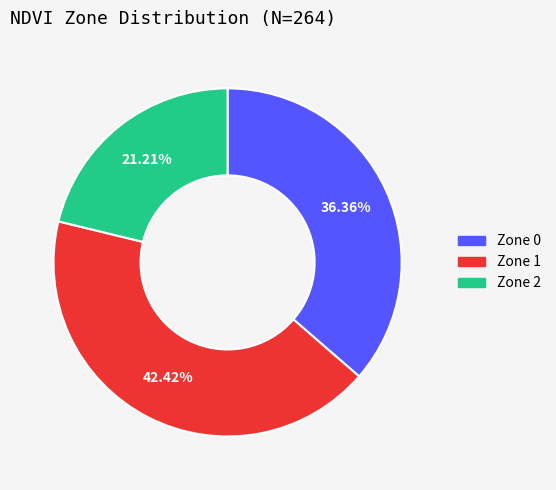

Which category has the smallest portion of the pie?

Zone 2